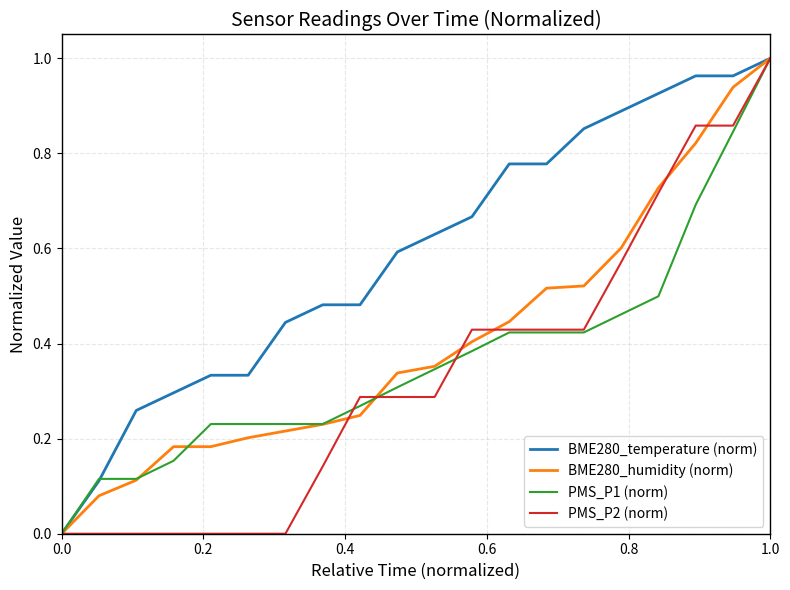

Which series has the largest total across all categories?

BME280_temperature (norm)